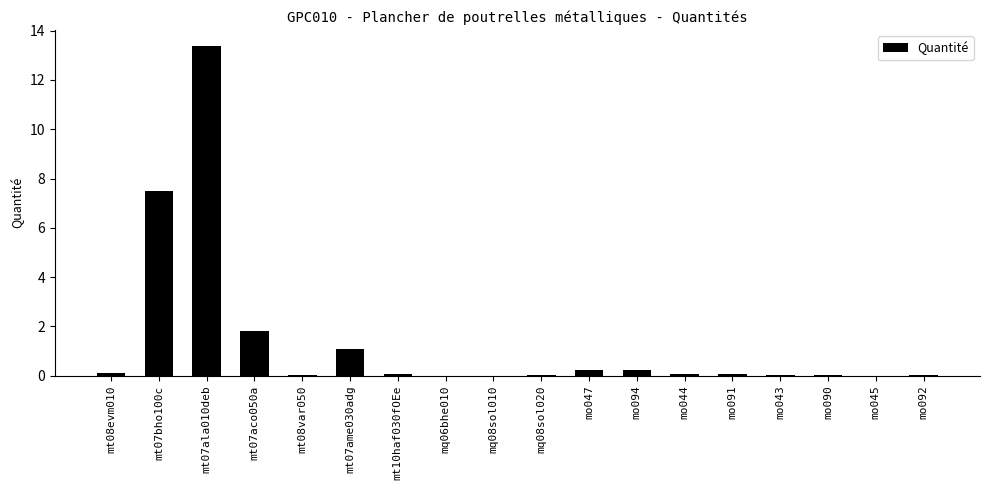

At which label is the value closest to 6?

mt07bho100c